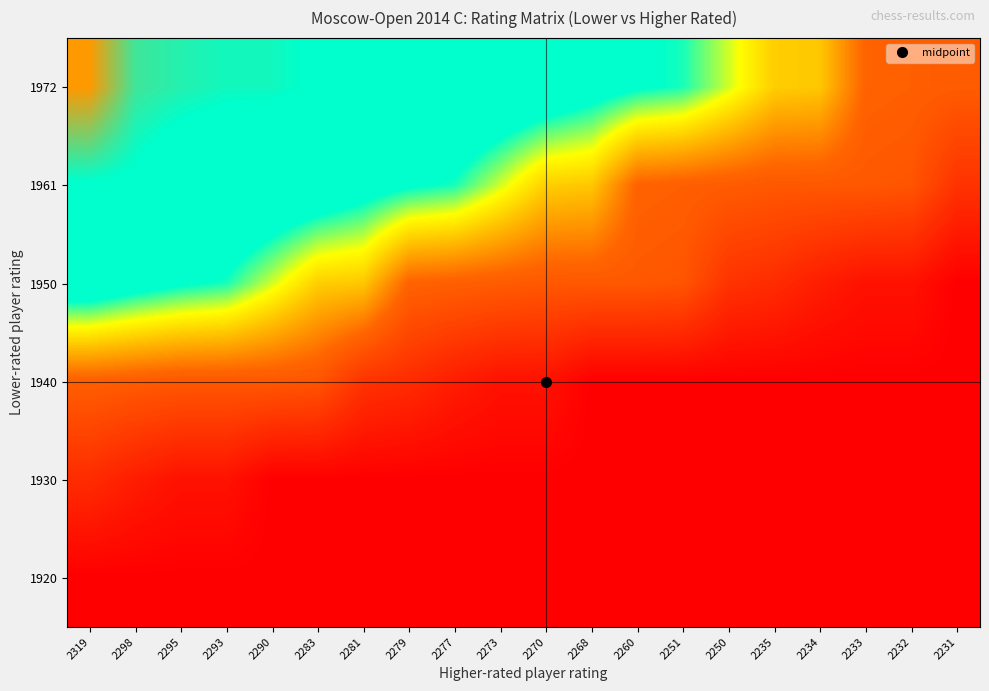

What is the total value across all series at 2268?

1.2